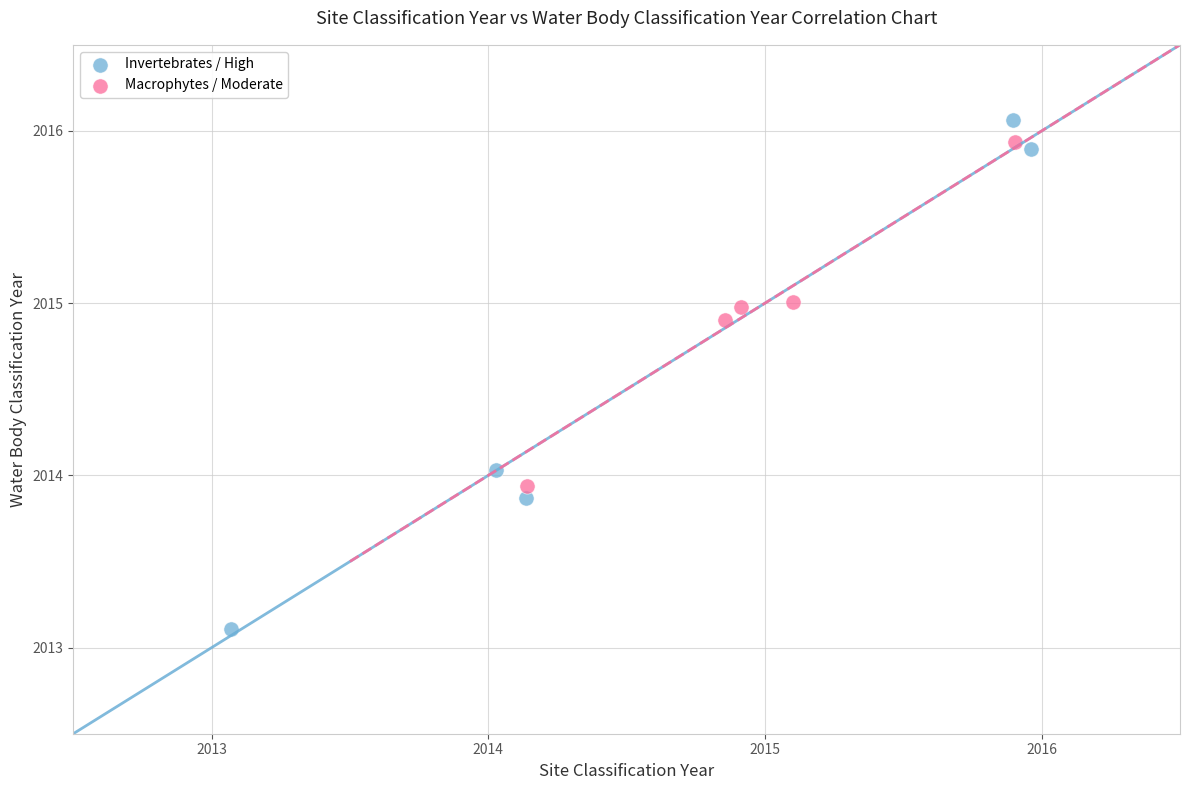

Which series contains the lowest Y value?

Invertebrates / High